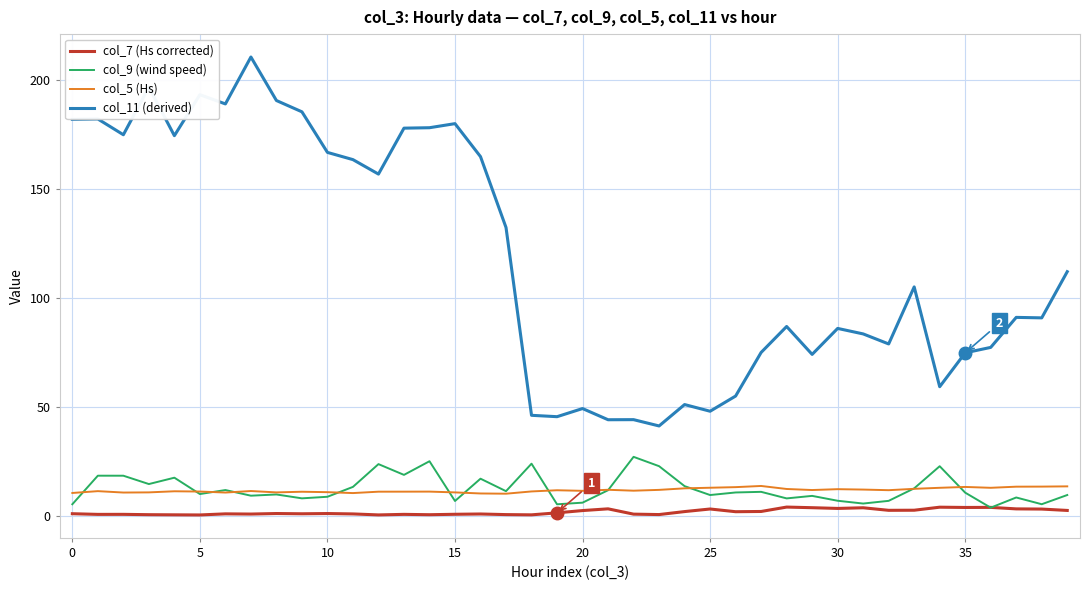

Rank the series by their maximum value, from highest to lowest.

col_11 (derived), col_9 (wind speed), col_5 (Hs), col_7 (Hs corrected)